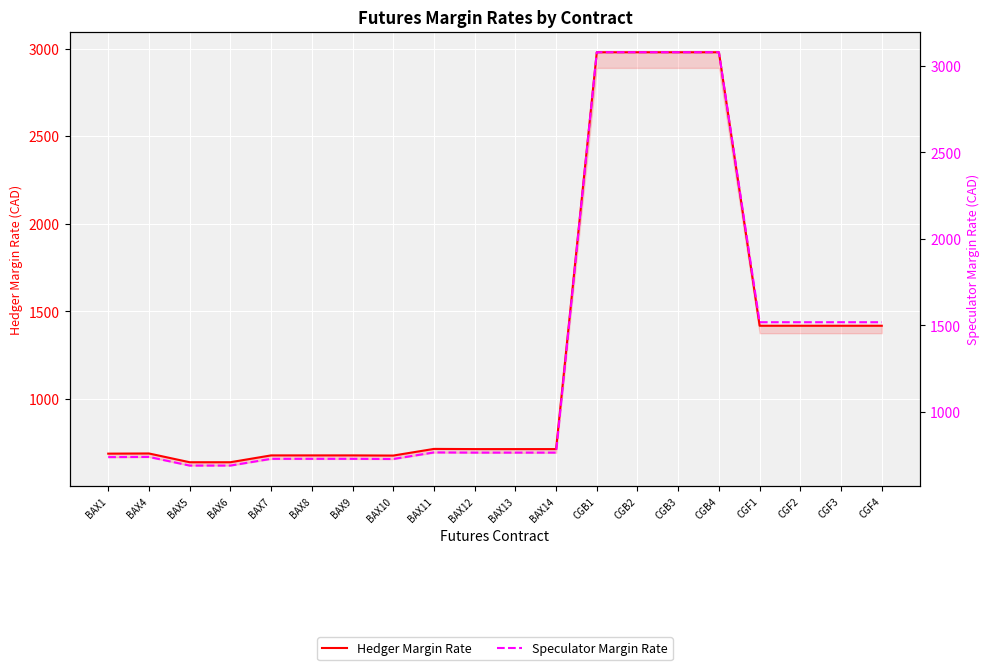

What are all the series names shown in the legend?

Hedger Margin Rate, Speculator Margin Rate